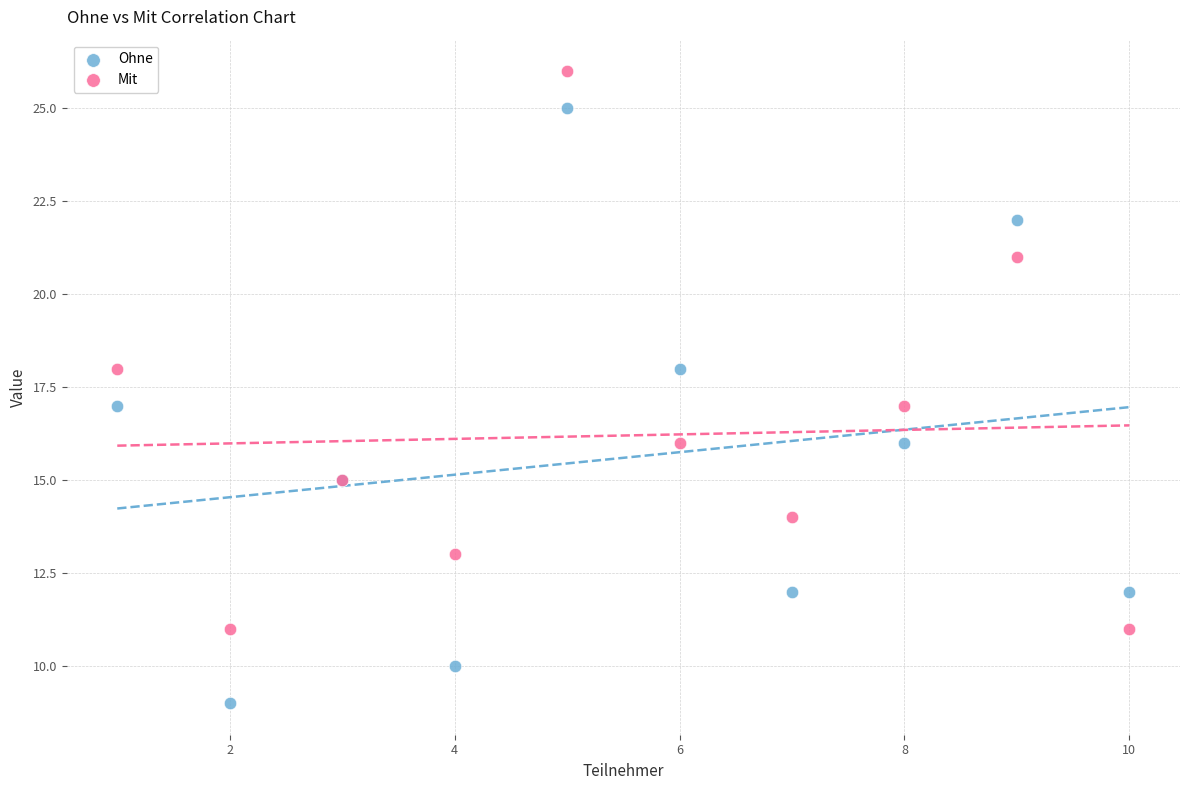

What are all the series names shown in the legend?

Ohne, Mit